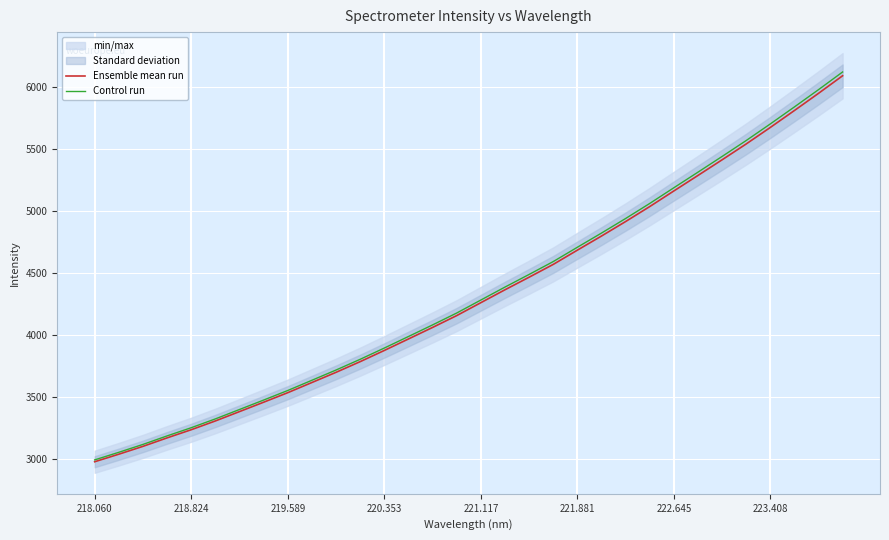

Reading right to left, what are all the values shown in this chart?

Ensemble mean run: 6092.3	5950.4	5811.9	5675.4	5542.2	5414.4	5288.3	5163.2	5037.3	4916.5	4799.7	4685.8	4570.8	4467.6	4366.2	4262.2	4158.0	4062.5	3969.4	3876.8	3786.5	3700.4	3618.1	3536.1	3459.2	3383.4	3307.9	3237.0	3171.3	3102.8	3039.6	2978.6
Control run: 6122.8	5980.2	5840.9	5703.8	5569.9	5441.4	5314.7	5189.1	5062.5	4941.1	4823.7	4709.2	4593.7	4490.0	4388.1	4283.5	4178.8	4082.8	3989.3	3896.2	3805.4	3718.9	3636.2	3553.8	3476.5	3400.3	3324.4	3253.2	3187.1	3118.3	3054.8	2993.5